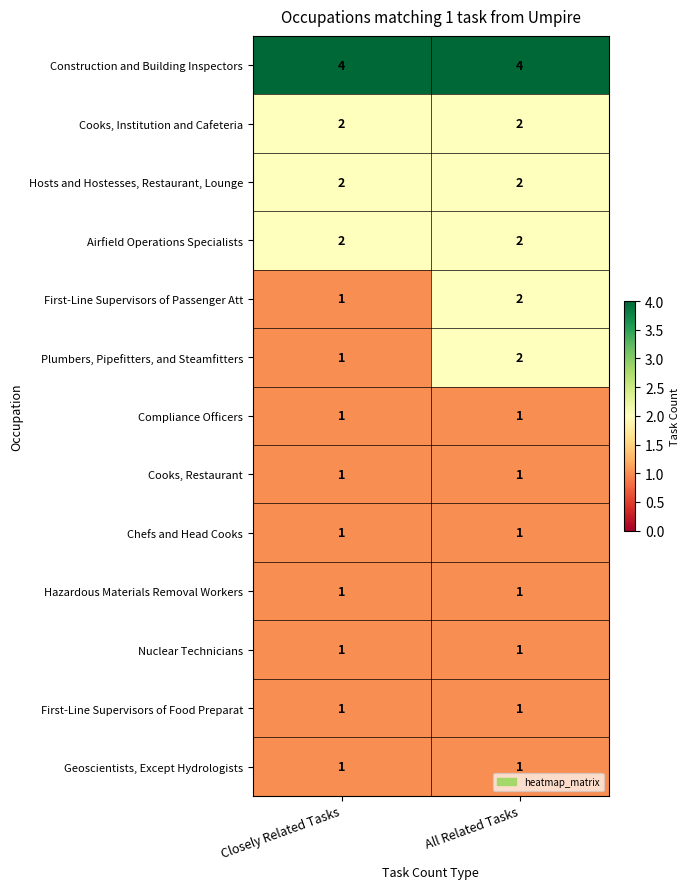

Reading left to right, extract all data points from this chart.

Construction and Building Inspectors: Closely Related Tasks=4	All Related Tasks=4
Cooks, Institution and Cafeteria: Closely Related Tasks=2	All Related Tasks=2
Hosts and Hostesses, Restaurant, Lounge: Closely Related Tasks=2	All Related Tasks=2
Airfield Operations Specialists: Closely Related Tasks=2	All Related Tasks=2
First-Line Supervisors of Passenger Att: Closely Related Tasks=1	All Related Tasks=2
Plumbers, Pipefitters, and Steamfitters: Closely Related Tasks=1	All Related Tasks=2
Compliance Officers: Closely Related Tasks=1	All Related Tasks=1
Cooks, Restaurant: Closely Related Tasks=1	All Related Tasks=1
Chefs and Head Cooks: Closely Related Tasks=1	All Related Tasks=1
Hazardous Materials Removal Workers: Closely Related Tasks=1	All Related Tasks=1
Nuclear Technicians: Closely Related Tasks=1	All Related Tasks=1
First-Line Supervisors of Food Preparat: Closely Related Tasks=1	All Related Tasks=1
Geoscientists, Except Hydrologists: Closely Related Tasks=1	All Related Tasks=1